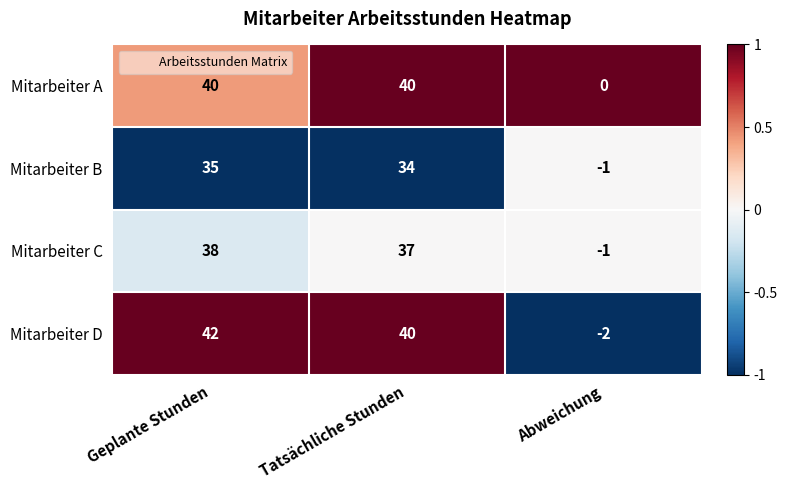

What is the greatest value displayed?

42